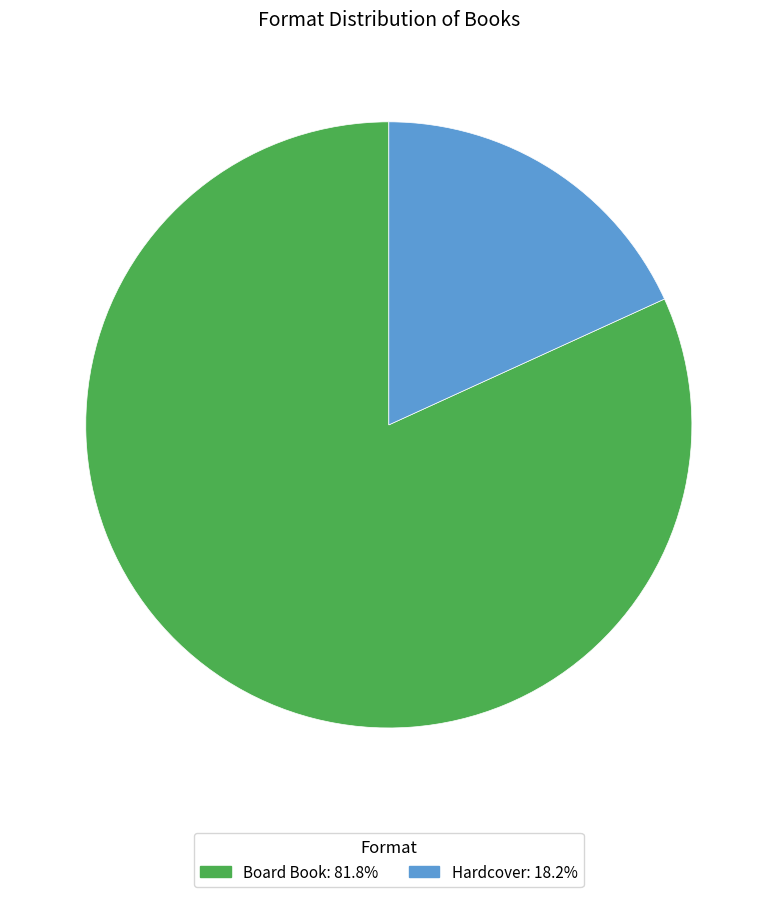

Count the number of slices in the pie.

2